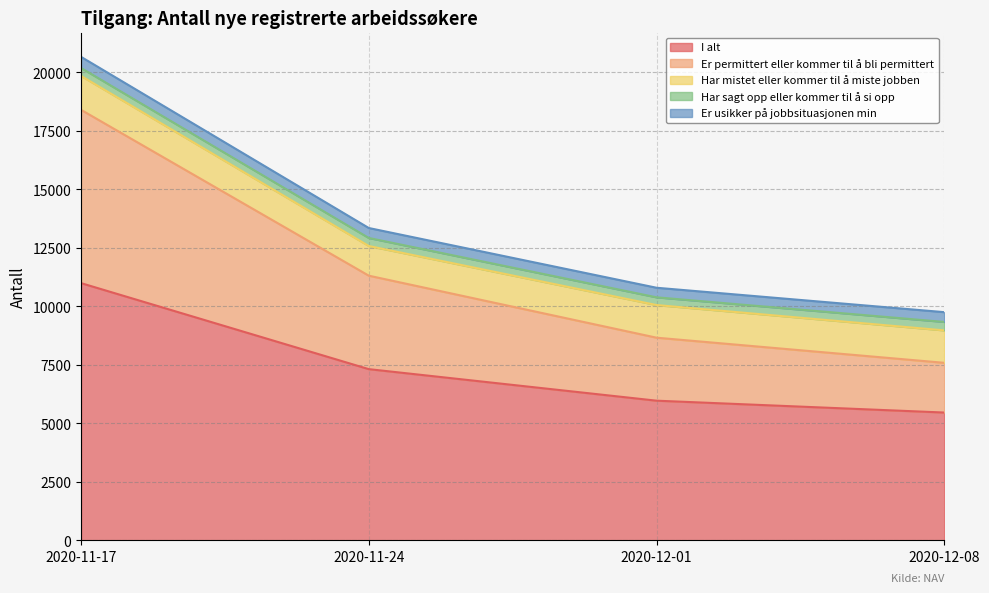

What position from the left is 2020-11-17?

1